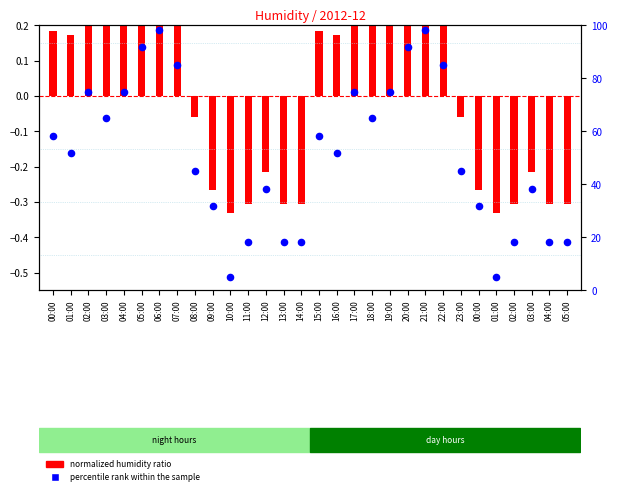

Which series has the largest Y range (max minus min)?

percentile rank within the sample